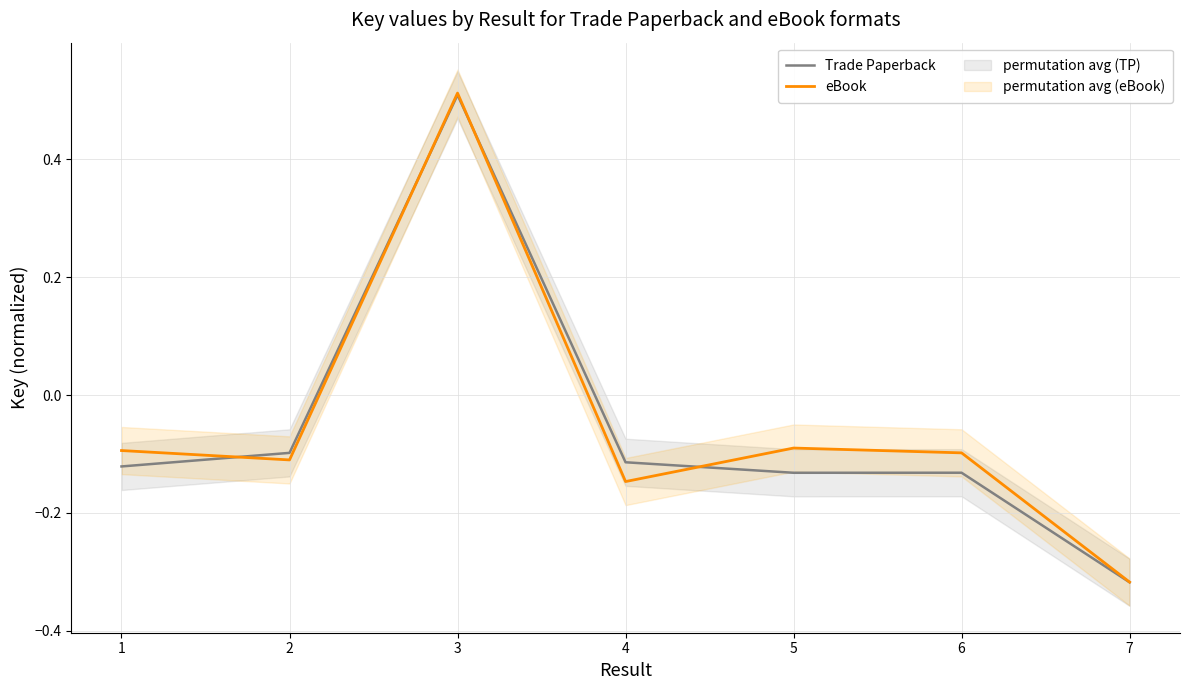

Reading left to right, extract all data points from this chart.

Trade Paperback: 1=-0.1	2=-0.1	3=0.5	4=-0.1	5=-0.1	6=-0.1	7=-0.3
eBook: 1=-0.1	2=-0.1	3=0.5	4=-0.1	5=-0.1	6=-0.1	7=-0.3